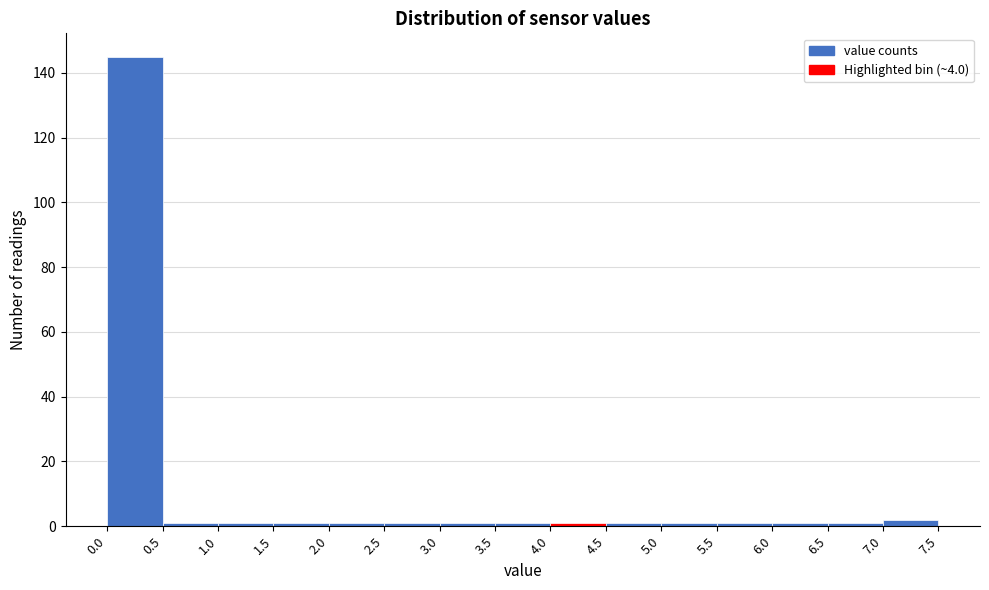

How tall is the bar that spans 7.0 to 7.5 on the x-axis? The values are not printed on the chart, so give them approximately, as read against the axis.

2